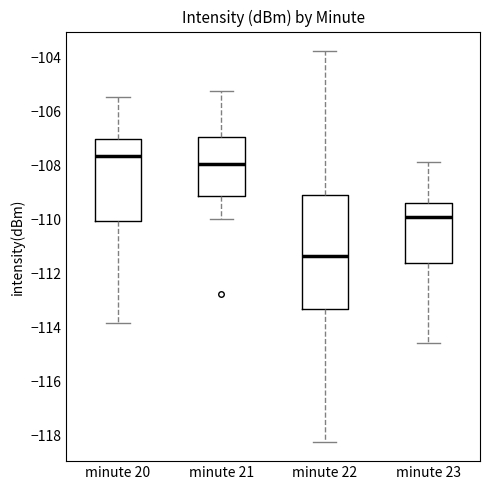

Reading left to right, read every box against the y-axis: the position of its median line, the range the box covers, and the ends of its whiskers. The values are not printed on the chart, so give them approximately, as read against the axis.

minute 20: median -107.6, box -110.0 to -107.0, whiskers -113.8 to -105.4
minute 21: median -108.0, box -109.2 to -107.0, whiskers -110.0 to -105.2
minute 22: median -111.4, box -113.4 to -109.0, whiskers -118.2 to -103.8
minute 23: median -110.0, box -111.6 to -109.4, whiskers -114.6 to -107.8